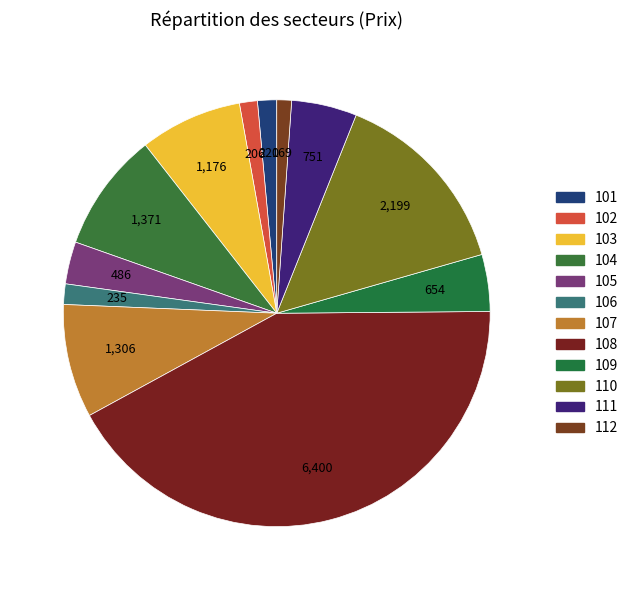

What is the change in value from 104 to 111?

-620